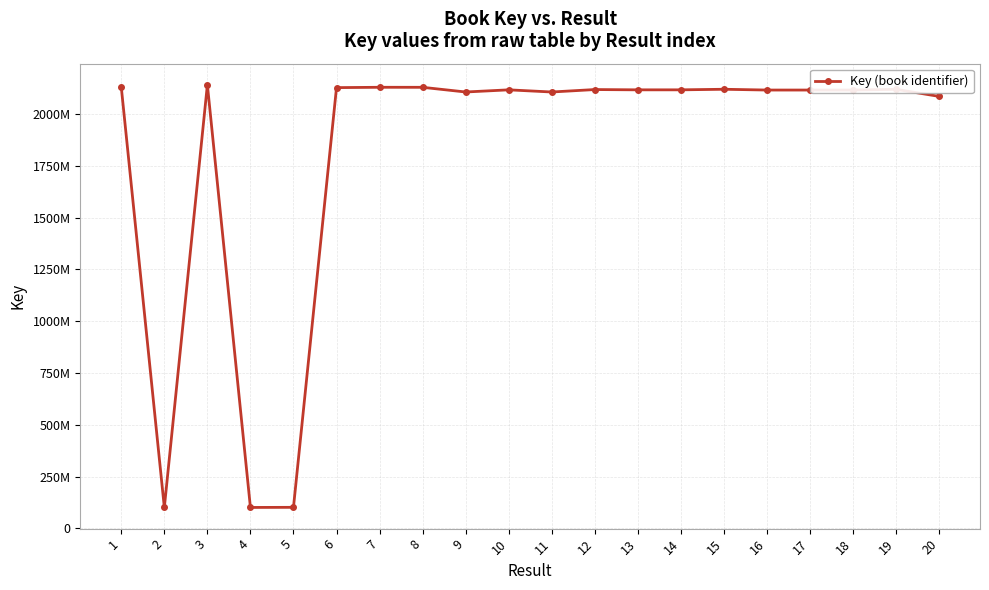

What is the change in value from 3 to 8?

-12109982